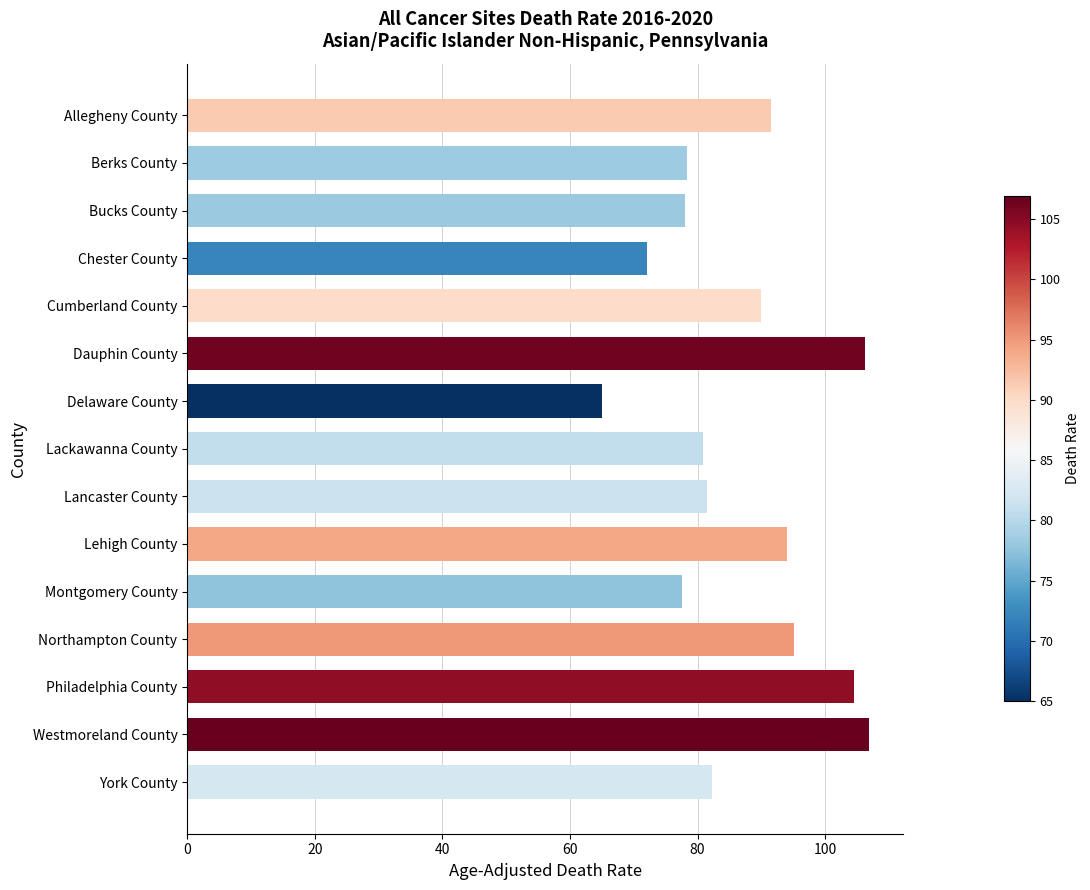

Which has a higher value, Northampton County or Lancaster County?

Northampton County